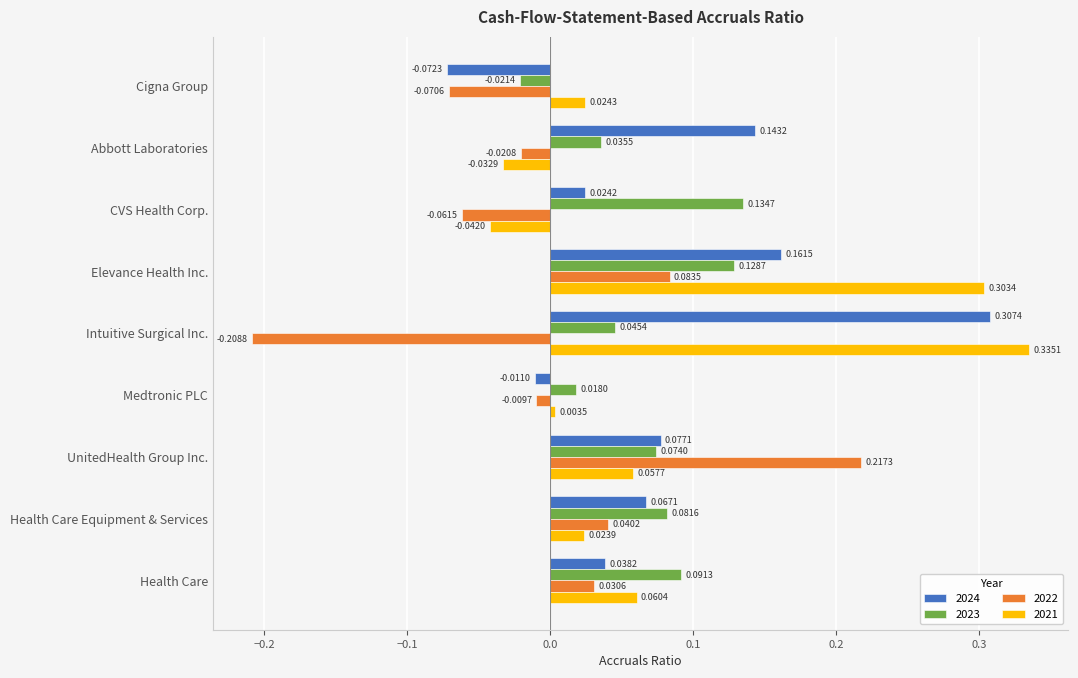

Rank the series at Elevance Health Inc. from highest to lowest value.

2021, 2024, 2023, 2022